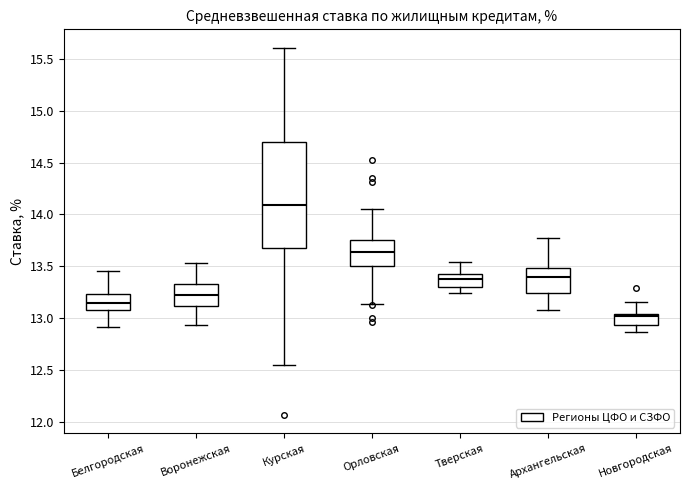

Which box's median line is the lowest?

Новгородская